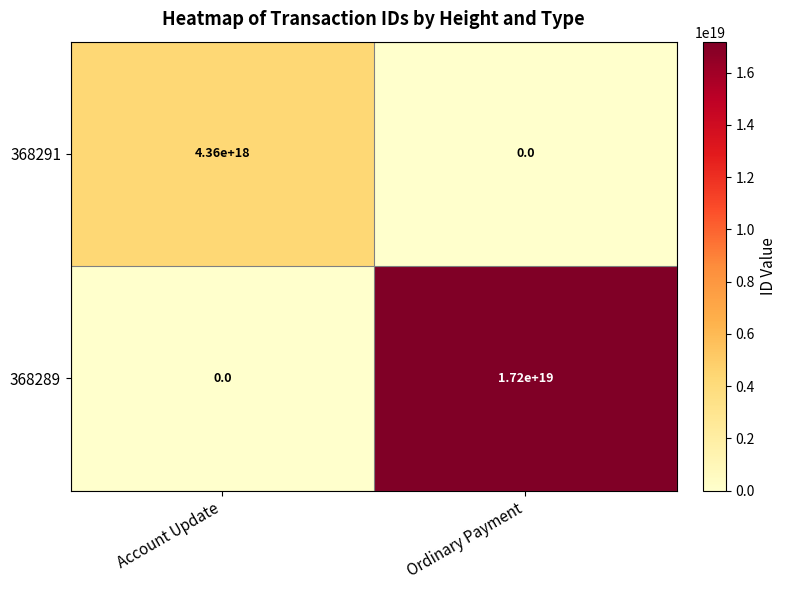

How many distinct data groups are displayed?

2